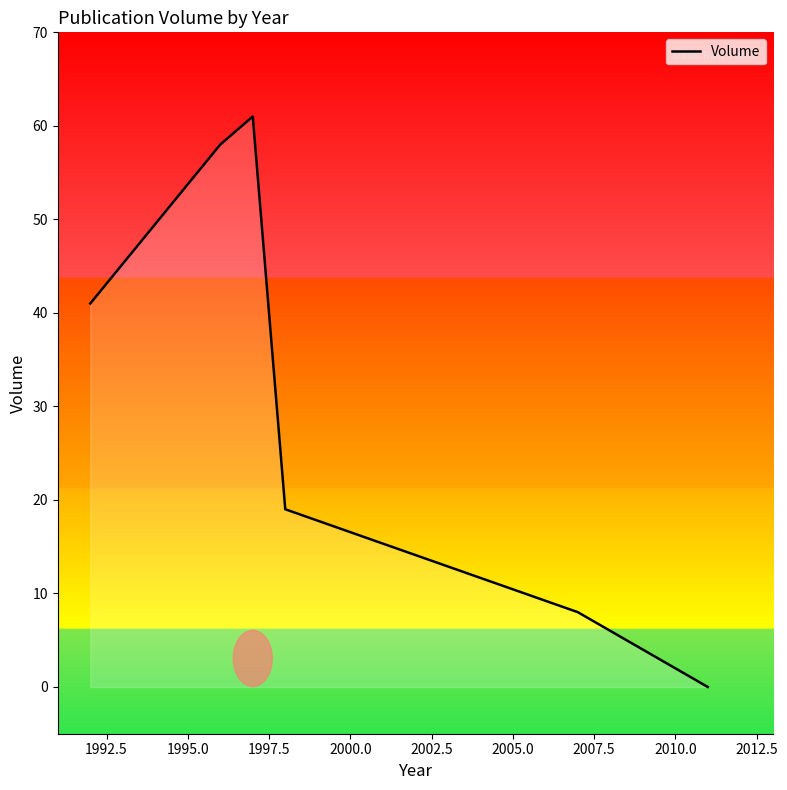

True or false: there are more than 0 points higher than both neighbors.

True